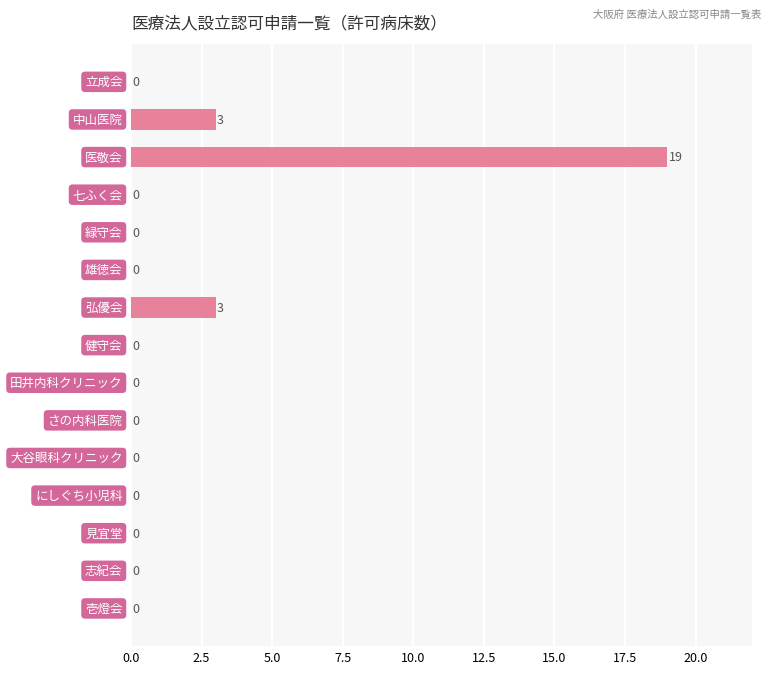

What is the maximum value shown in the chart?

19